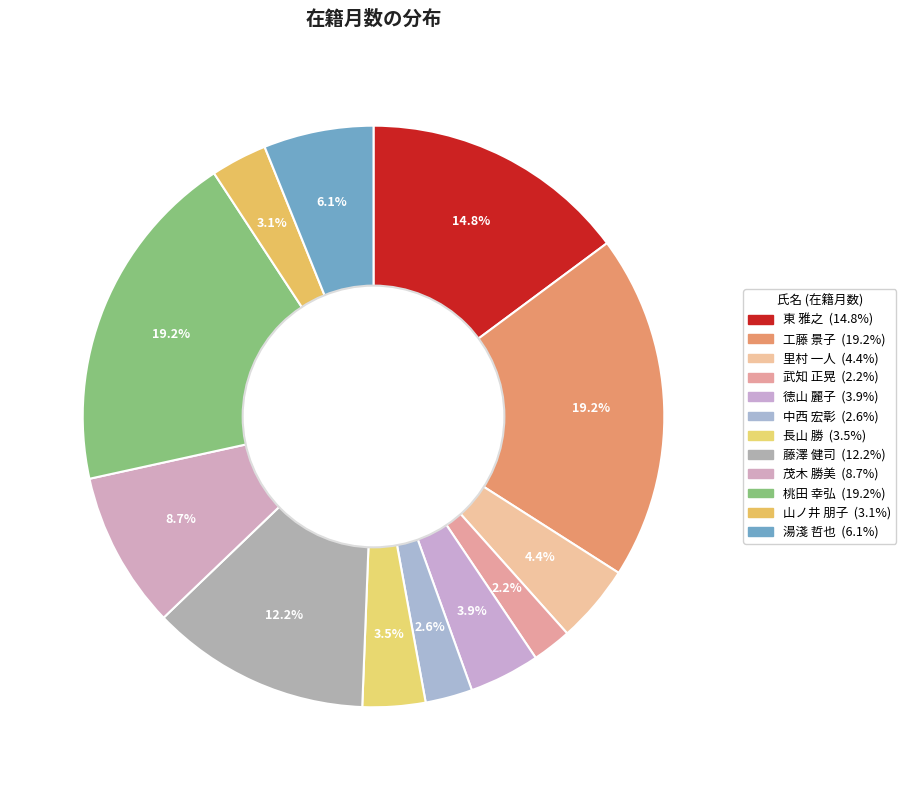

To the nearest percent, what percentage of the pie is 茂木 勝美?

9%